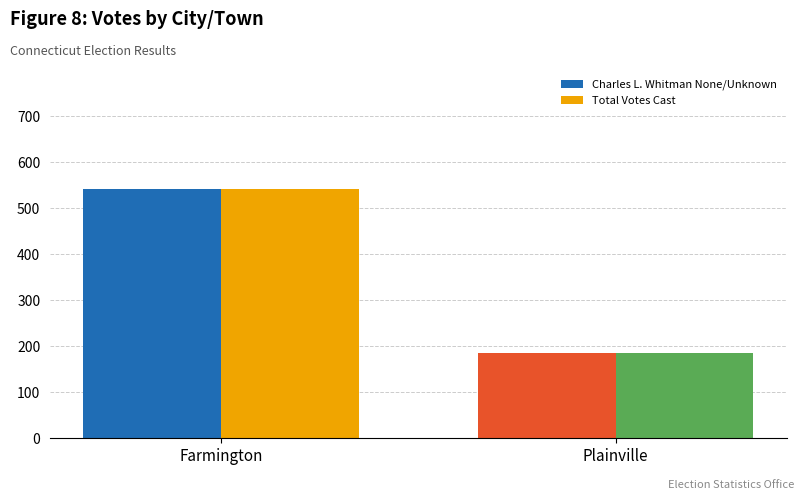

Reading right to left, extract all data points from this chart.

Charles L. Whitman None/Unknown: Plainville=185	Farmington=542
Total Votes Cast: Plainville=185	Farmington=542